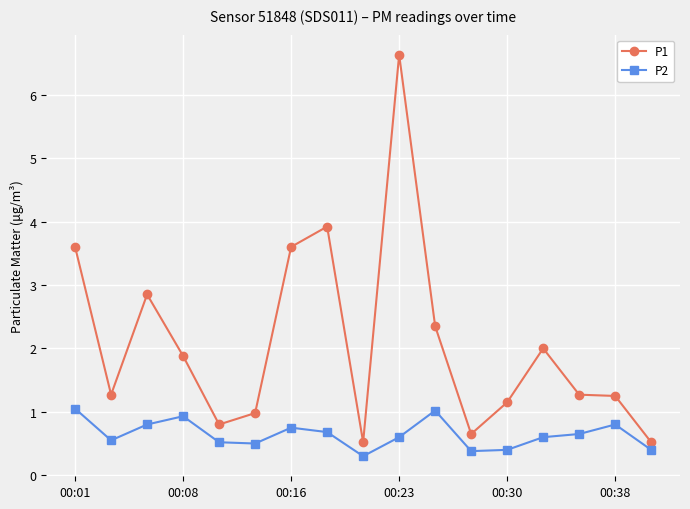

What is the difference between the second highest and minimum values in the P2 series?

0.7